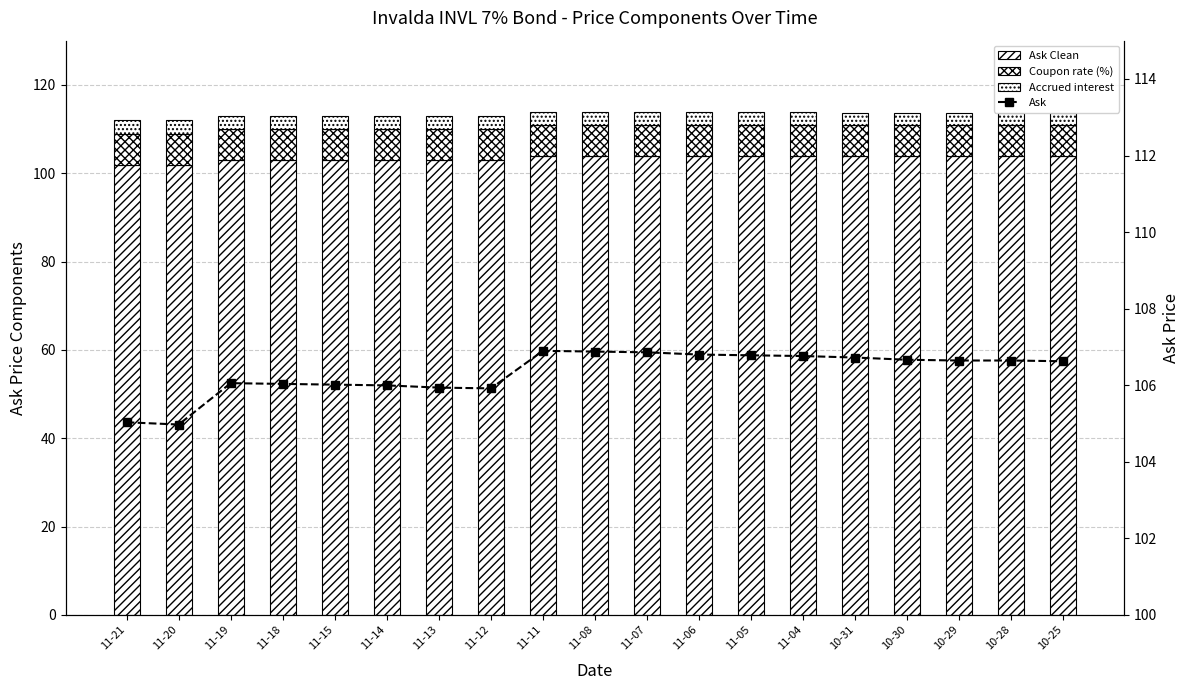

What is the sum of the Accrued interest values at 11-08 and 11-12?

5.8